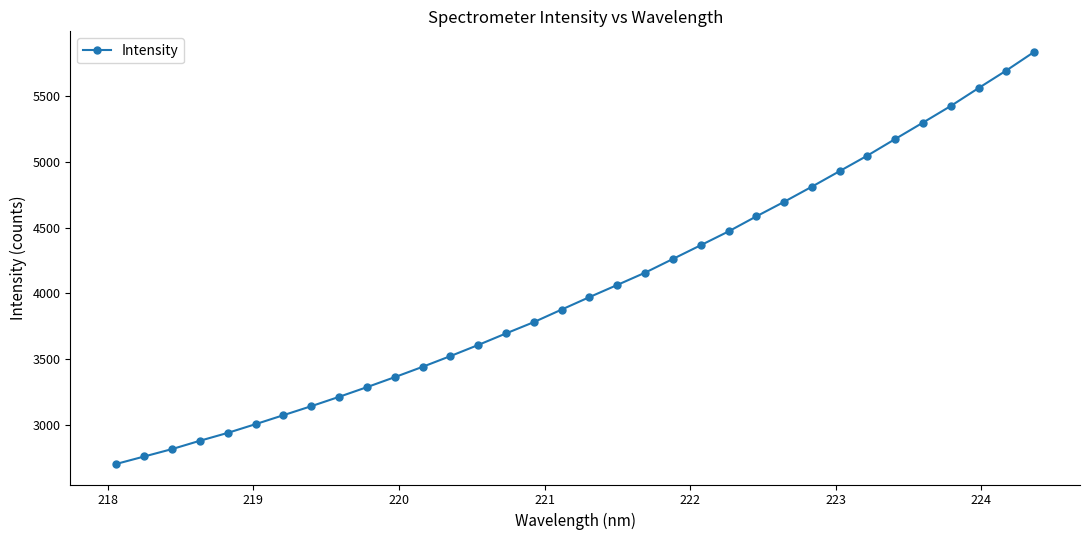

What is the value of the 12th point from the left?

3442.6